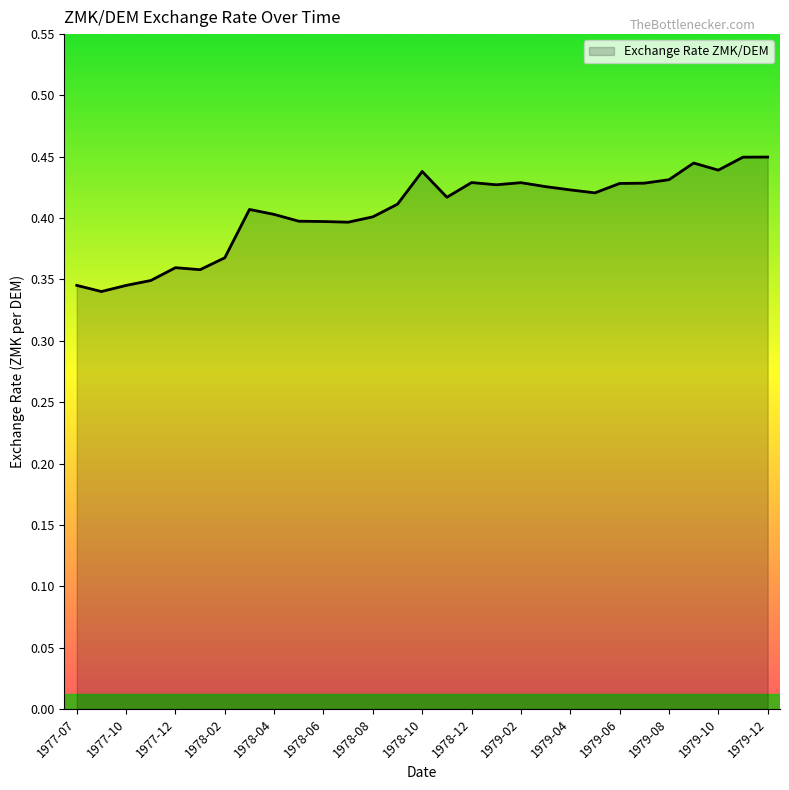

Reading left to right, what are all the values shown in this chart?

0.3	0.3	0.3	0.3	0.4	0.4	0.4	0.4	0.4	0.4	0.4	0.4	0.4	0.4	0.4	0.4	0.4	0.4	0.4	0.4	0.4	0.4	0.4	0.4	0.4	0.4	0.4	0.4	0.4